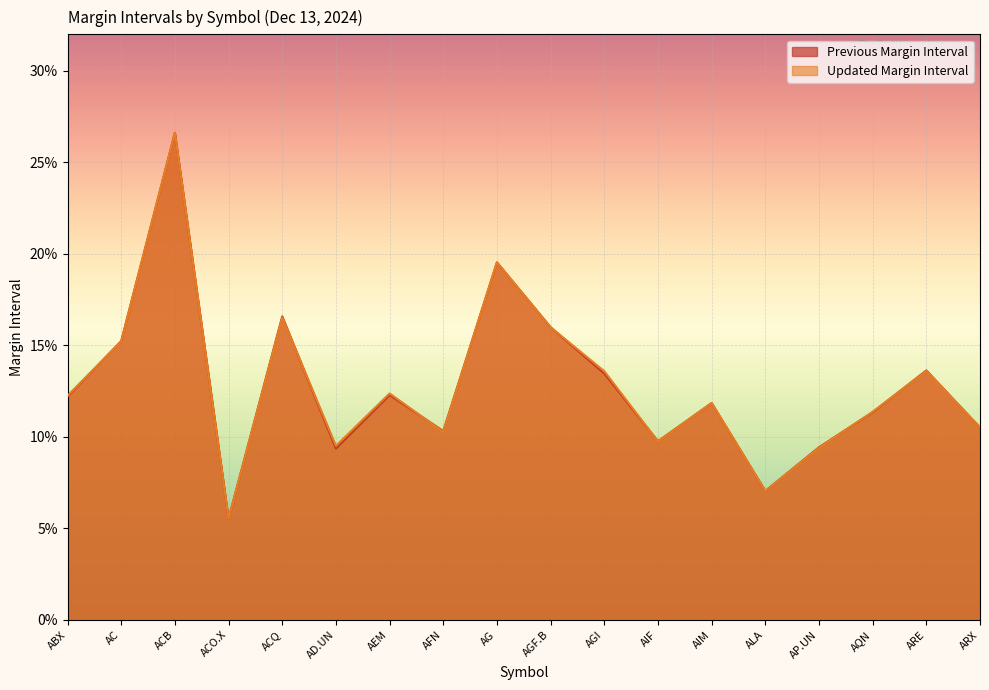

The Previous Margin Interval series shows 0.1 at AIM. True or false?

True